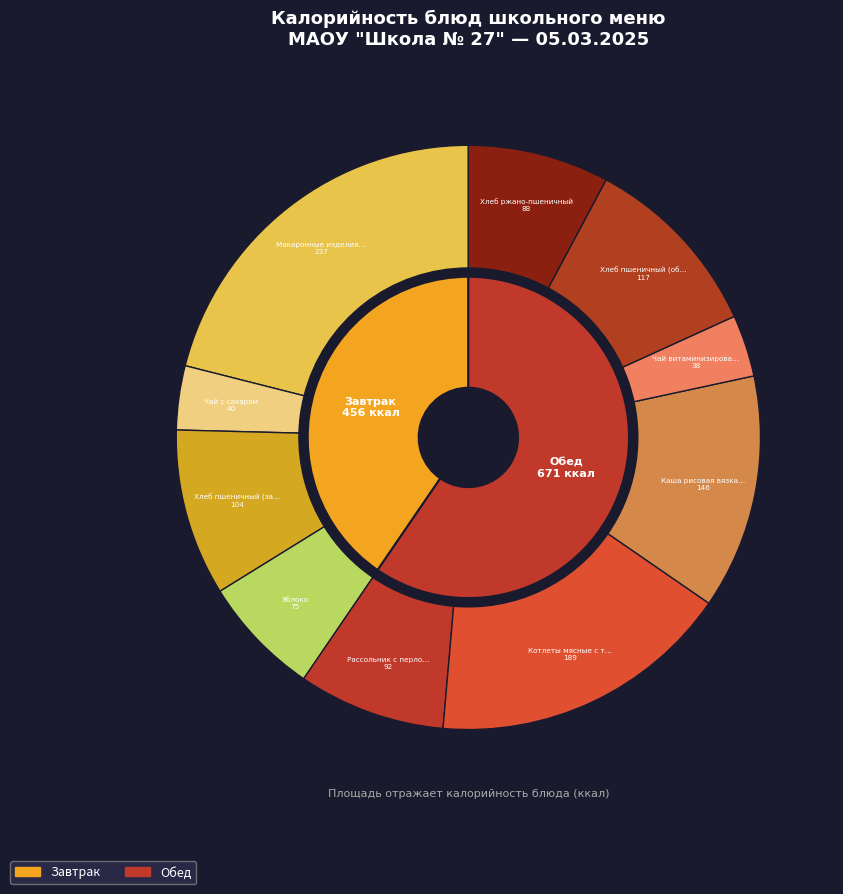

Between Хлеб пшеничный (обед) and Яблоко, which is larger?

Хлеб пшеничный (обед)